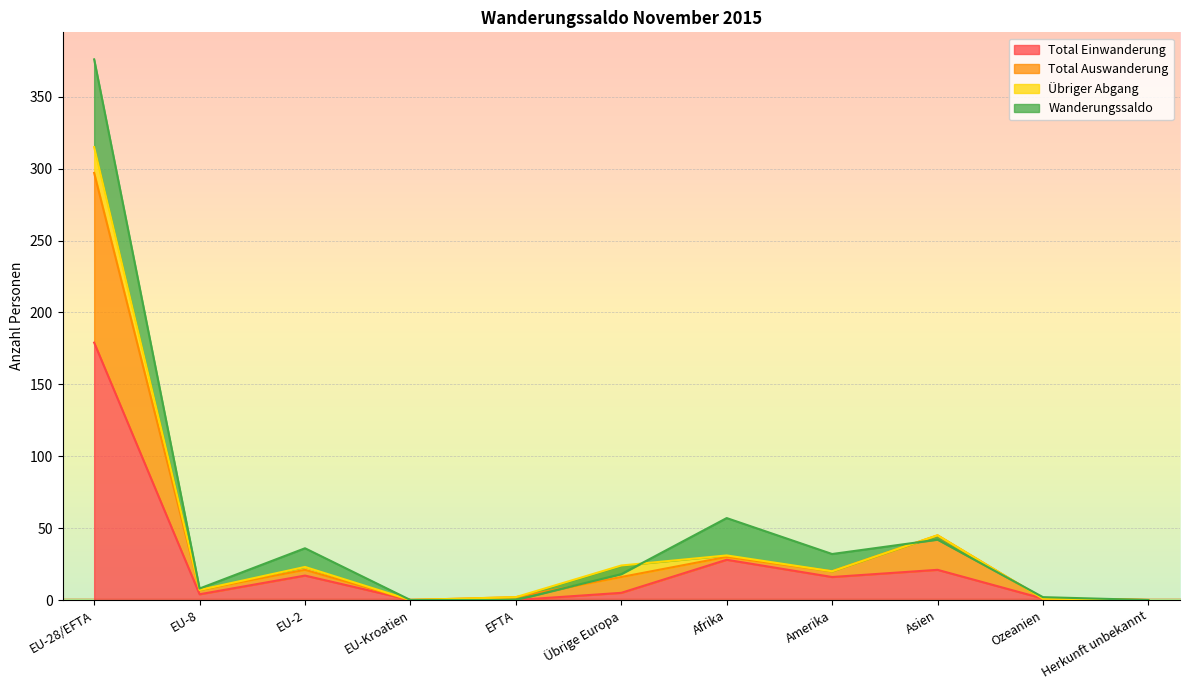

Where does the Total Einwanderung series first go above 5?

EU-28/EFTA